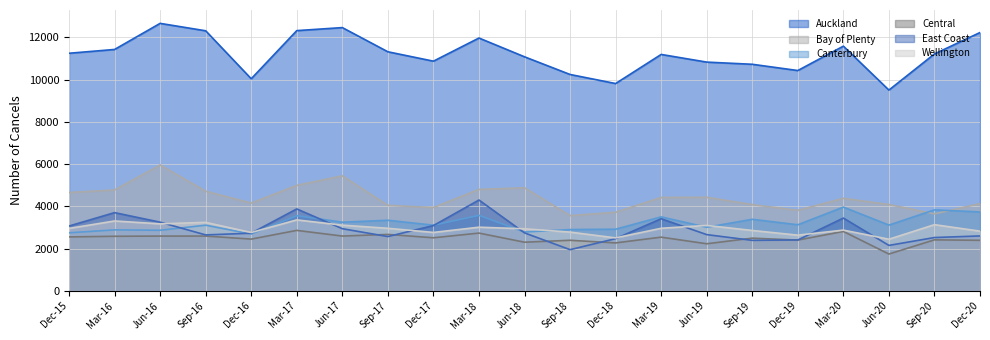

What is the value of the Bay of Plenty point at the 15th from the left?

4431